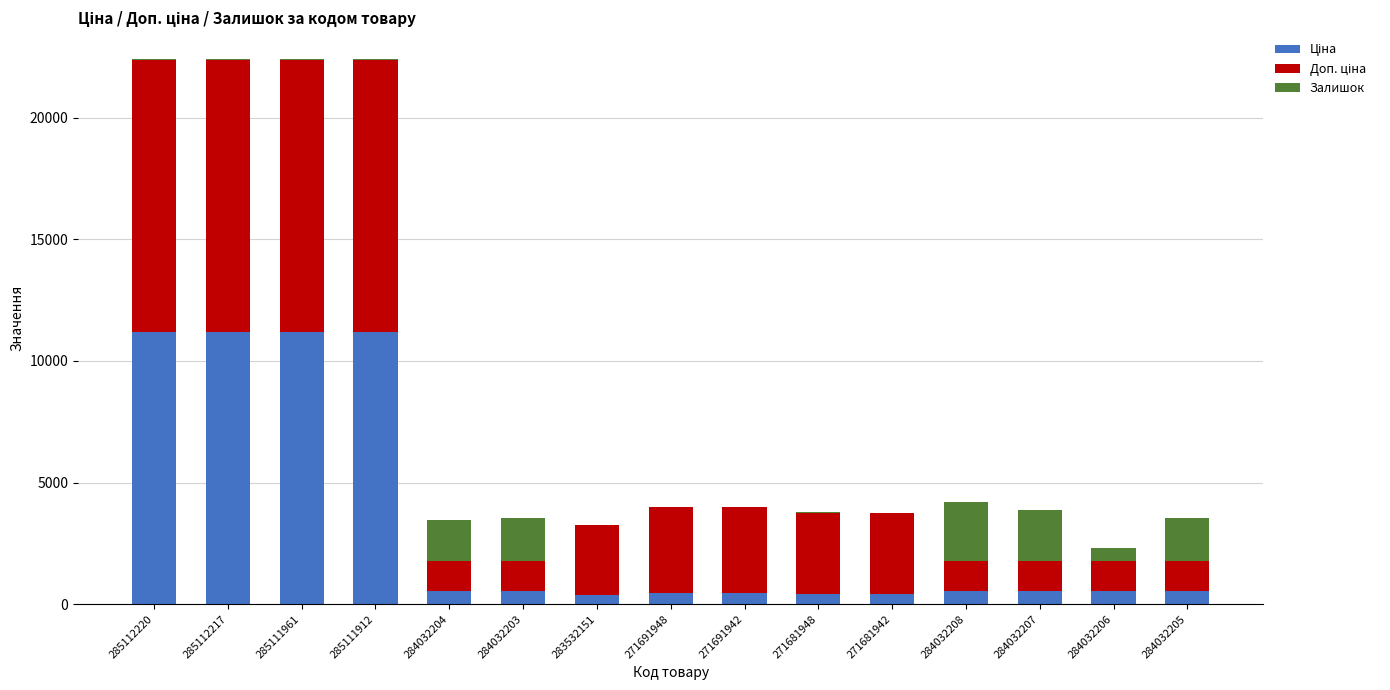

How many categories are shown in the chart?

15